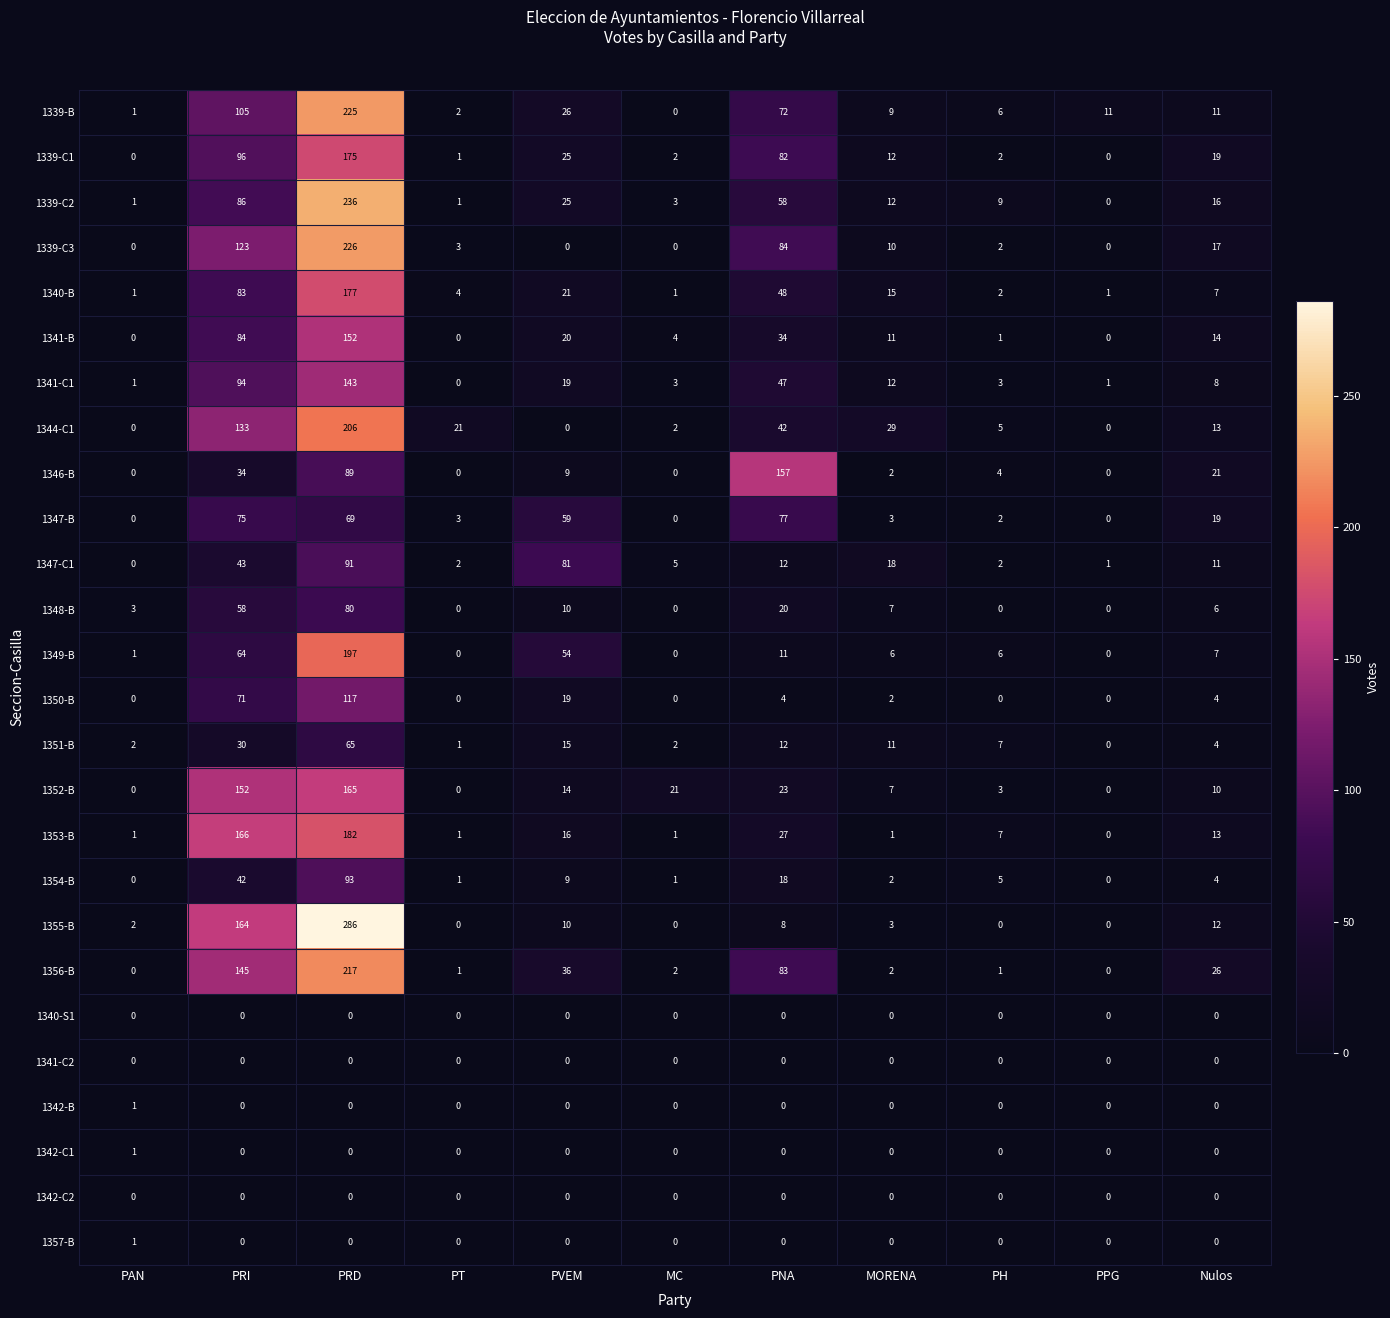

At how many categories does at least one series exceed 75?

4